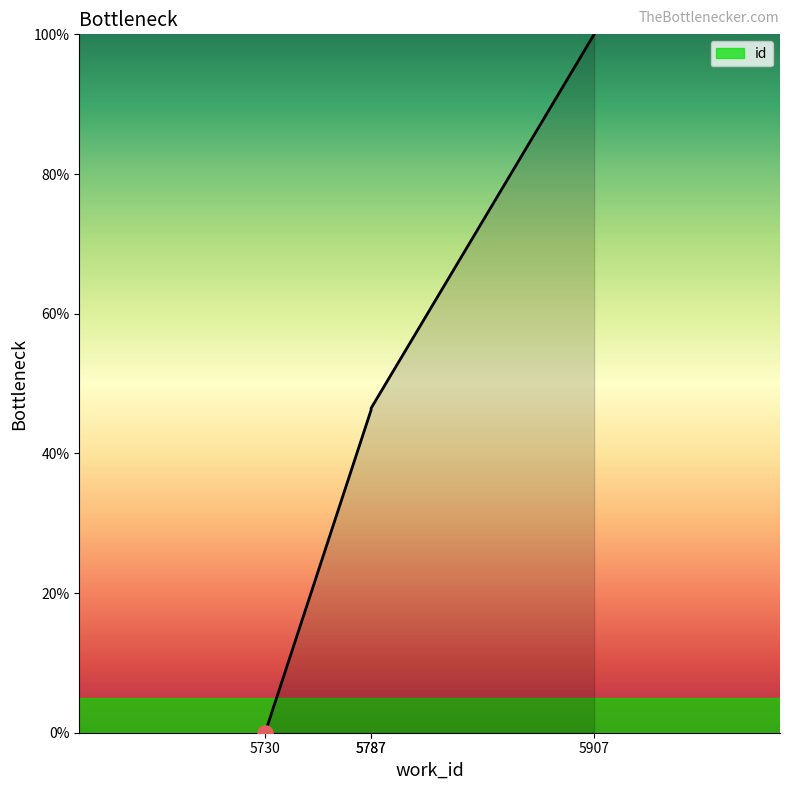

Approximately how many times larger is the value at 5787 compared to 5787?

1.0